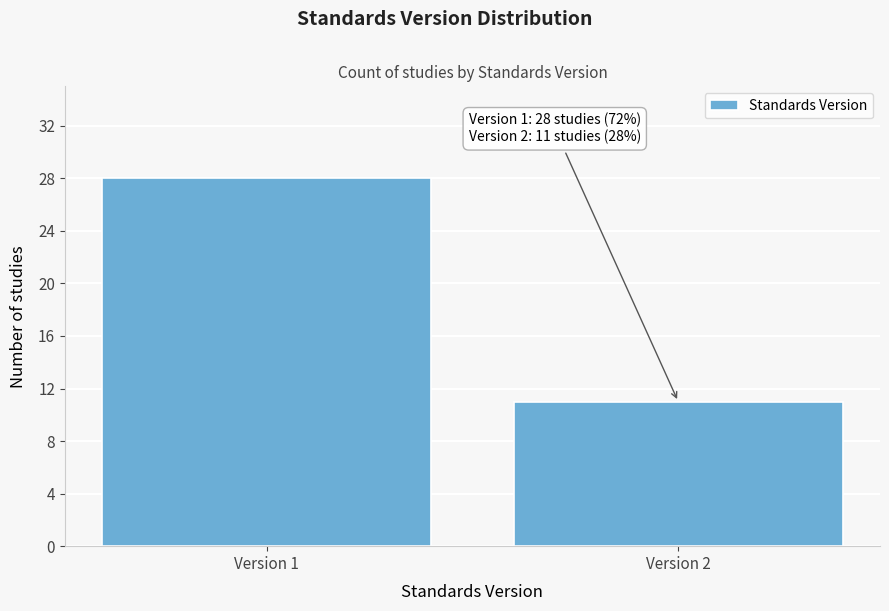

Reading right to left, extract all data points from this chart.

11	28